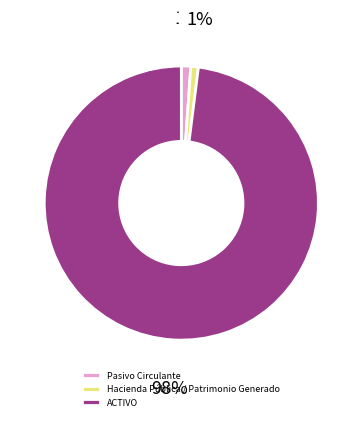

The Pasivo Circulante slice represents 11% of the pie. True or false?

False